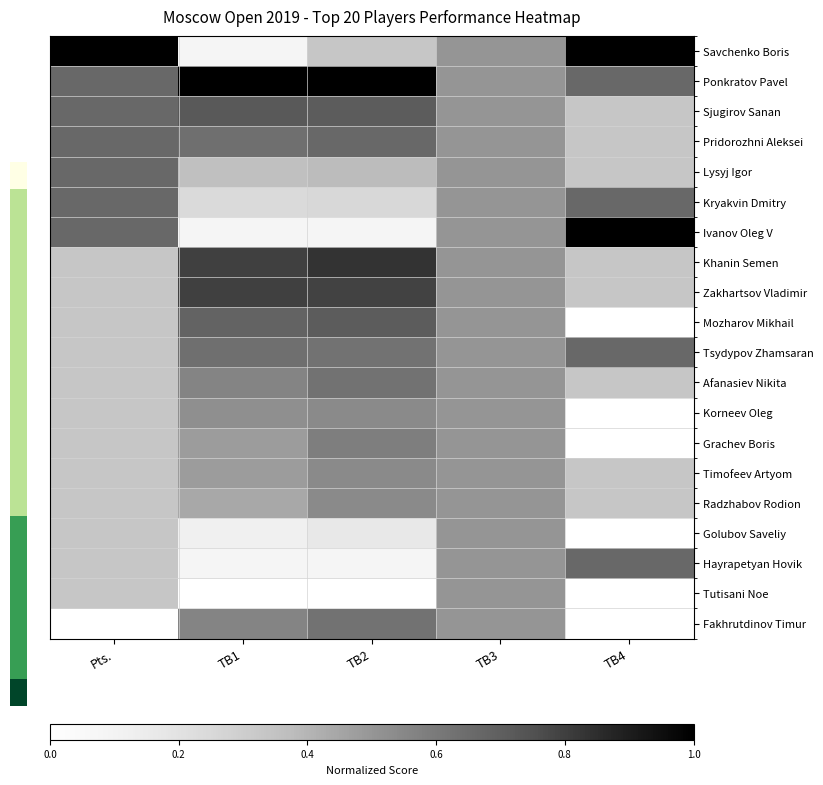

How many distinct data groups are displayed?

20